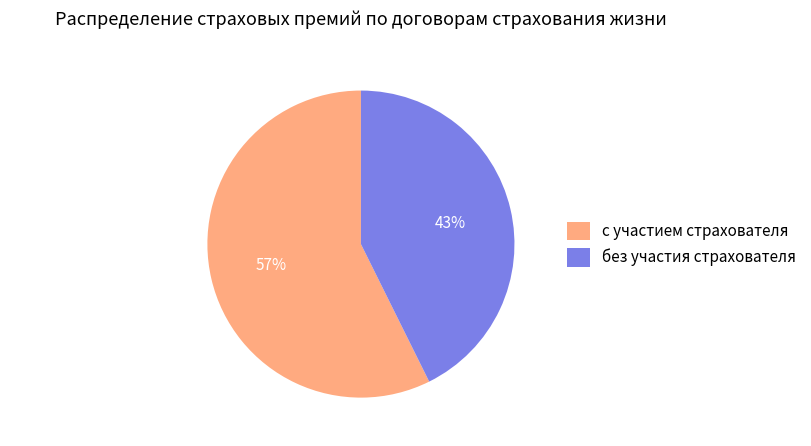

What is the smallest slice in the pie chart?

без участия страхователя